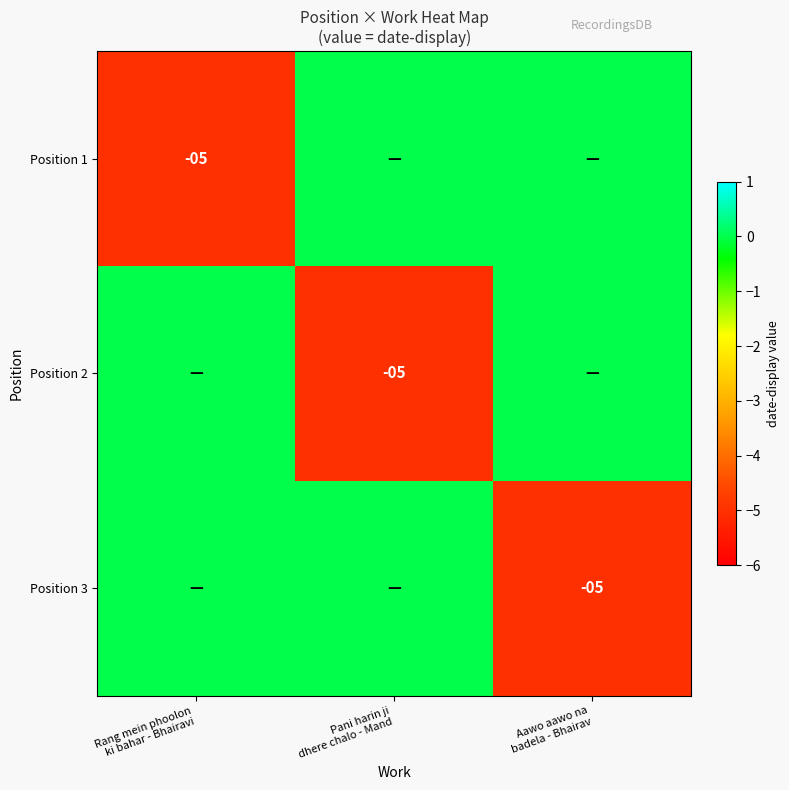

What is the sum of the Position 3 values at Aawo aawo na badela - Bhairav and Pani harin ji dhere chalo - Mand?

-5